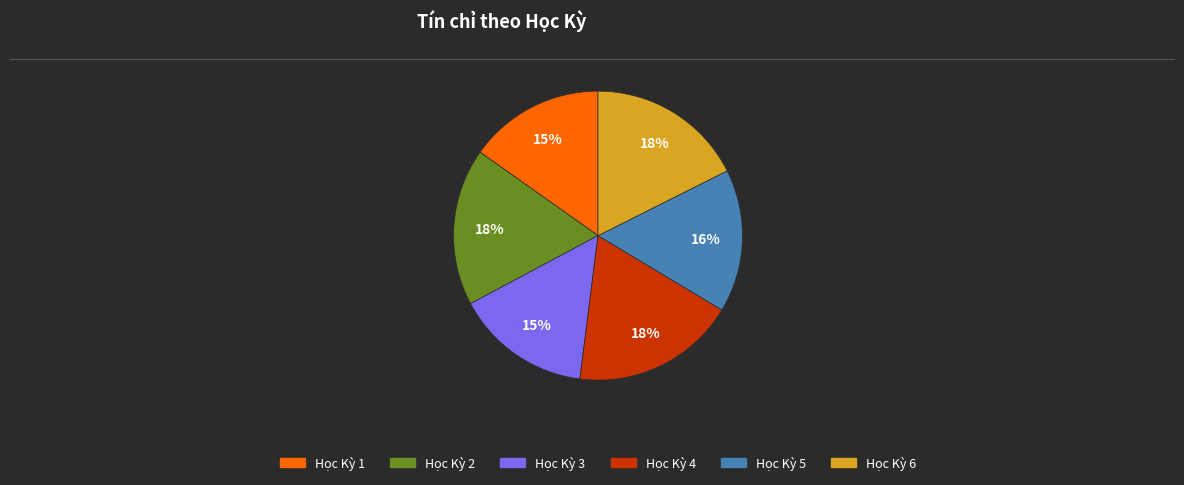

Is it true that Học Kỳ 3 is 10% of the pie?

False